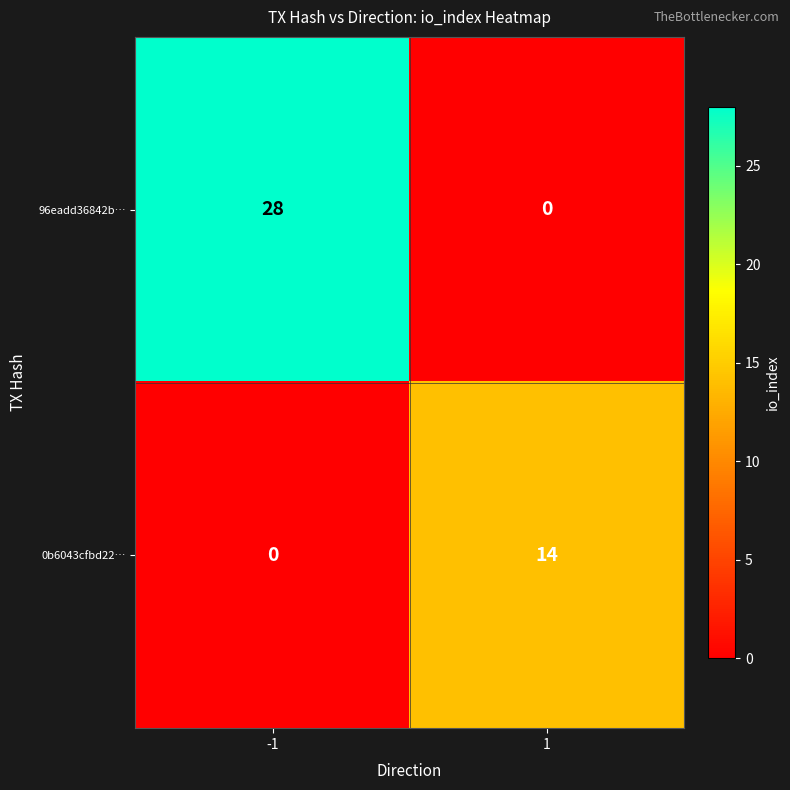

What is the spread (max minus min) of values at 1?

14